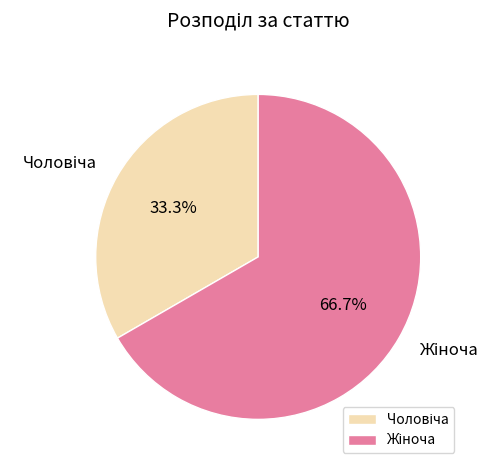

Is there a majority slice in this chart?

Yes